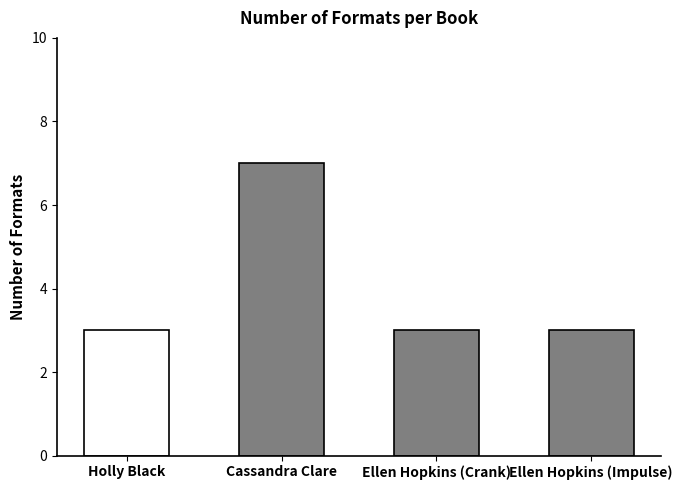

What is the greatest value displayed?

7